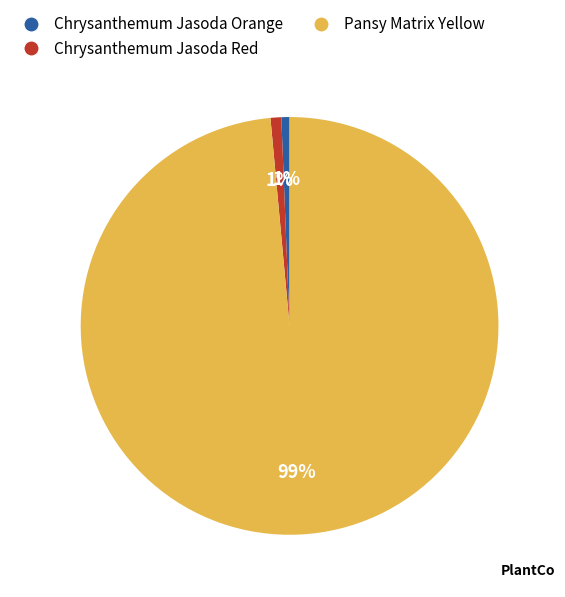

To the nearest percent, what is the average slice percentage?

33%